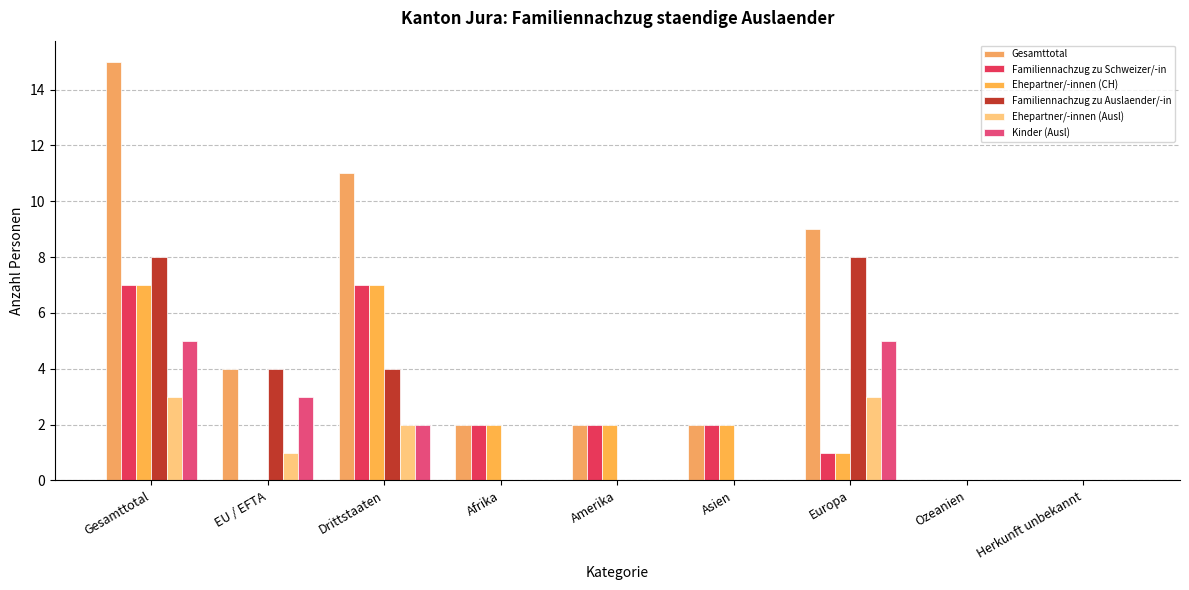

Are the bars grouped side by side (vs. stacked)?

Yes